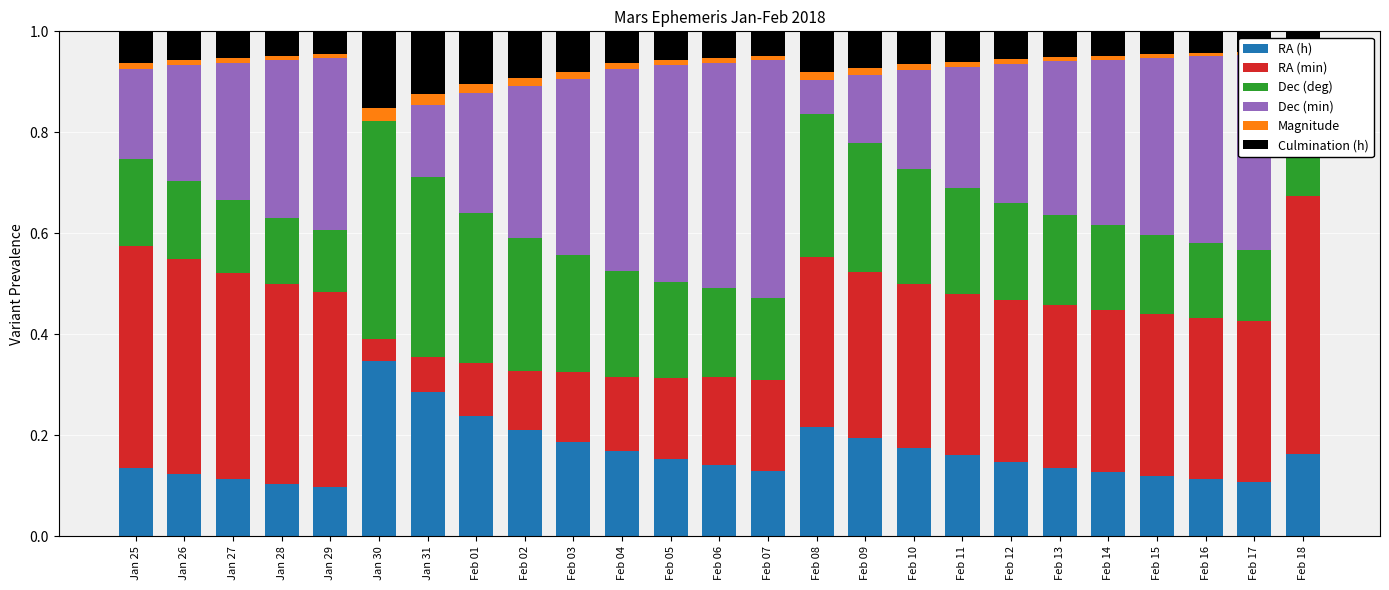

True or false: RA (min) has a value of 0.3 at Feb 12.

True